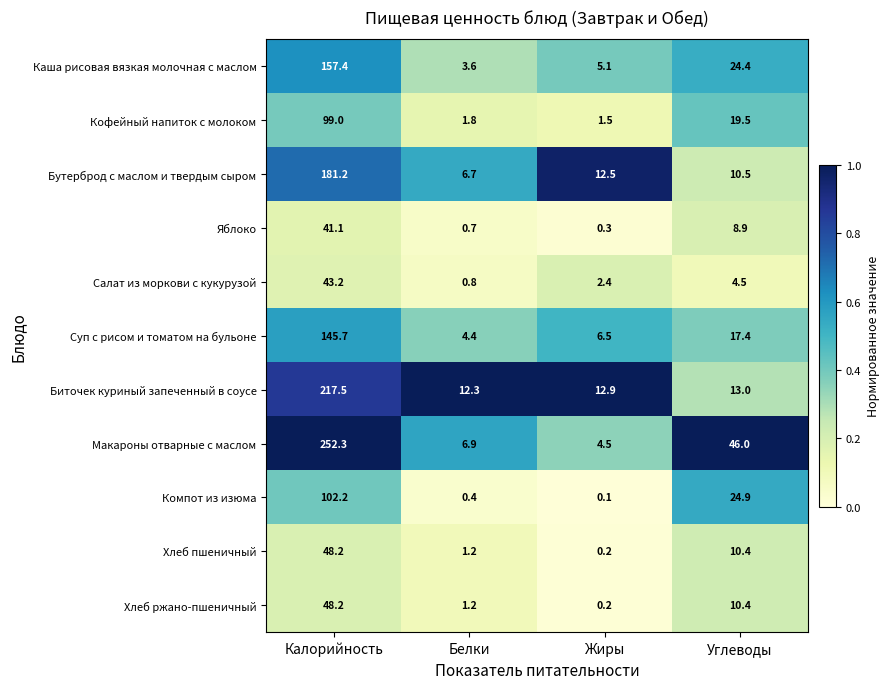

At which category is the sum across all series the highest?

Калорийность